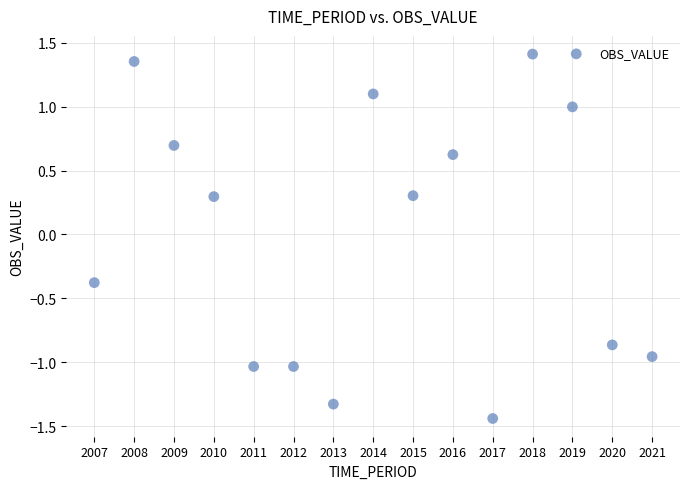

What is the range of Y values (max minus min)?

2.8